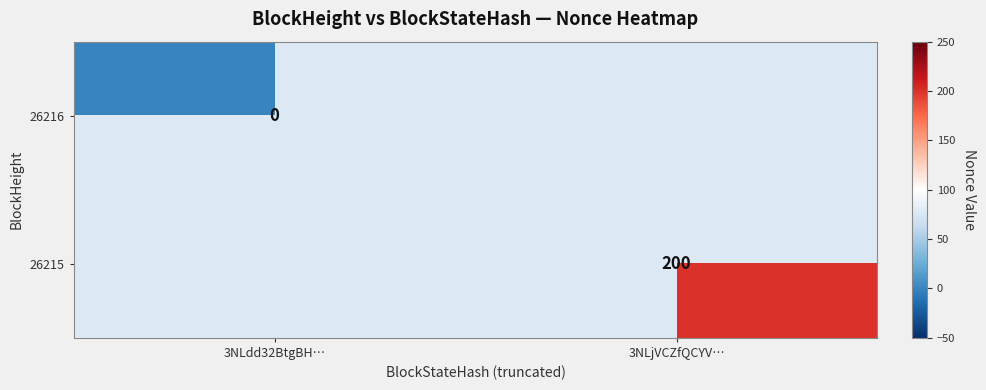

Is the value of 26216 at 3NLdd32BtgBH… greater than the value of 26215 at 3NLjVCZfQCYV…?

No